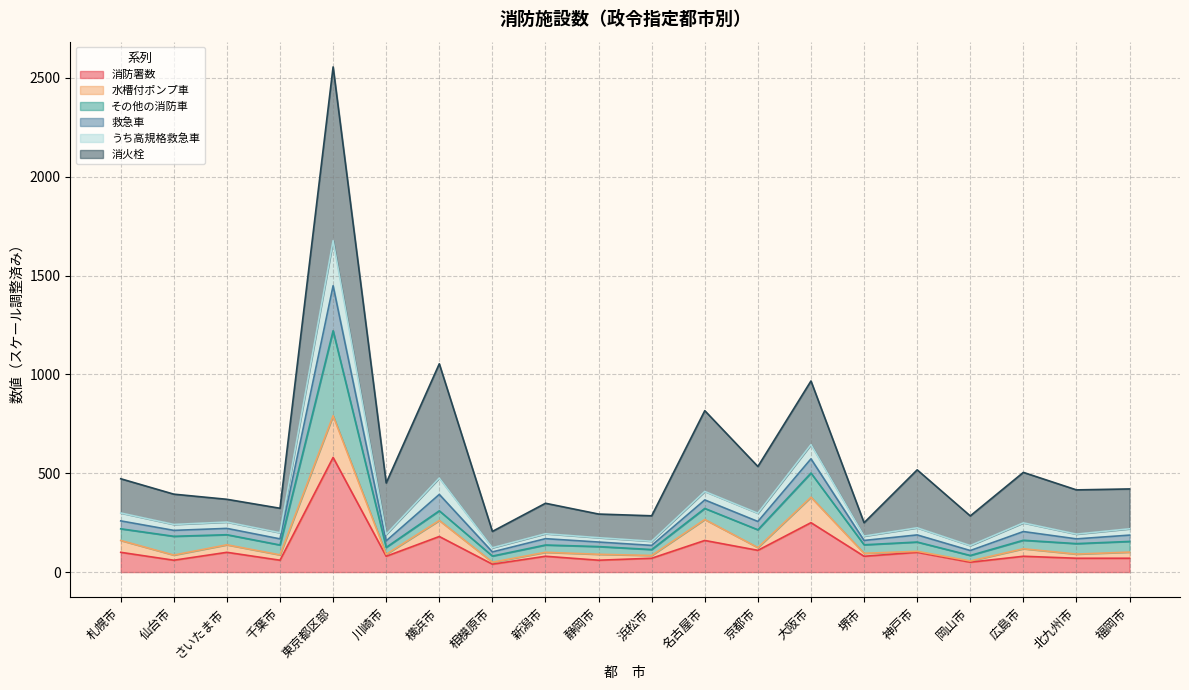

How many interior local valleys does the うち高規格救急車 series have?

8